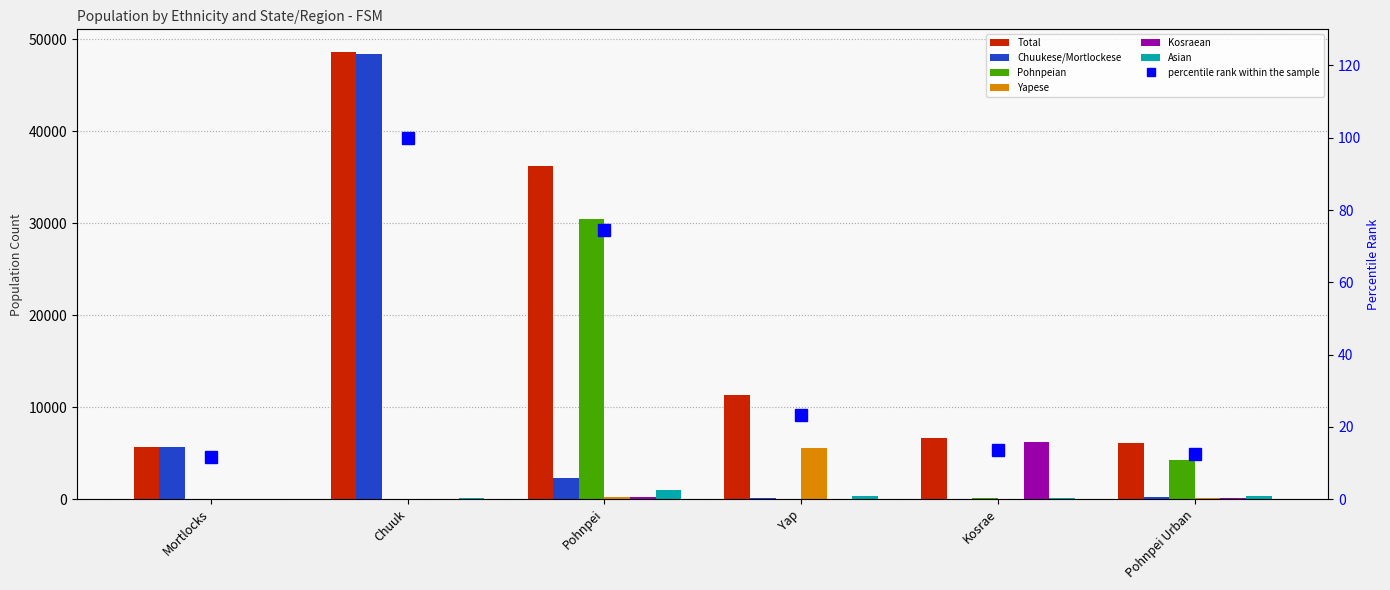

What is the total value across all series at Pohnpei Urban?

11126